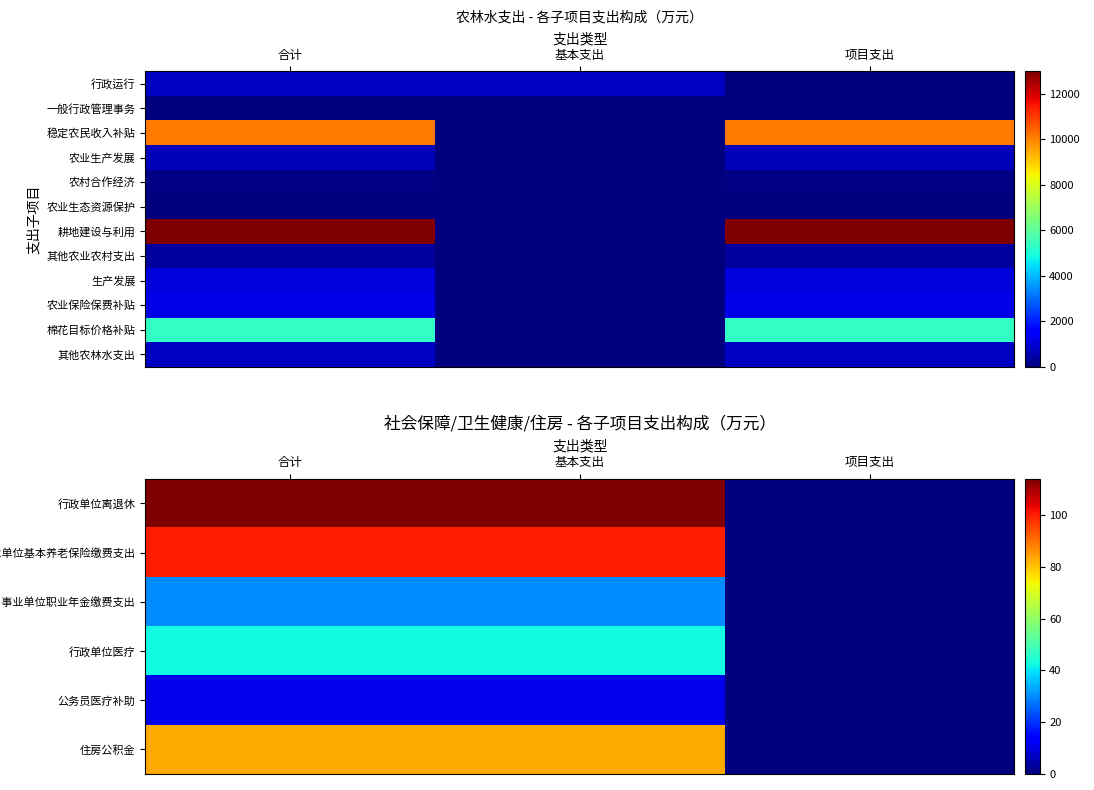

Which series has the largest total across all categories?

耕地建设与利用